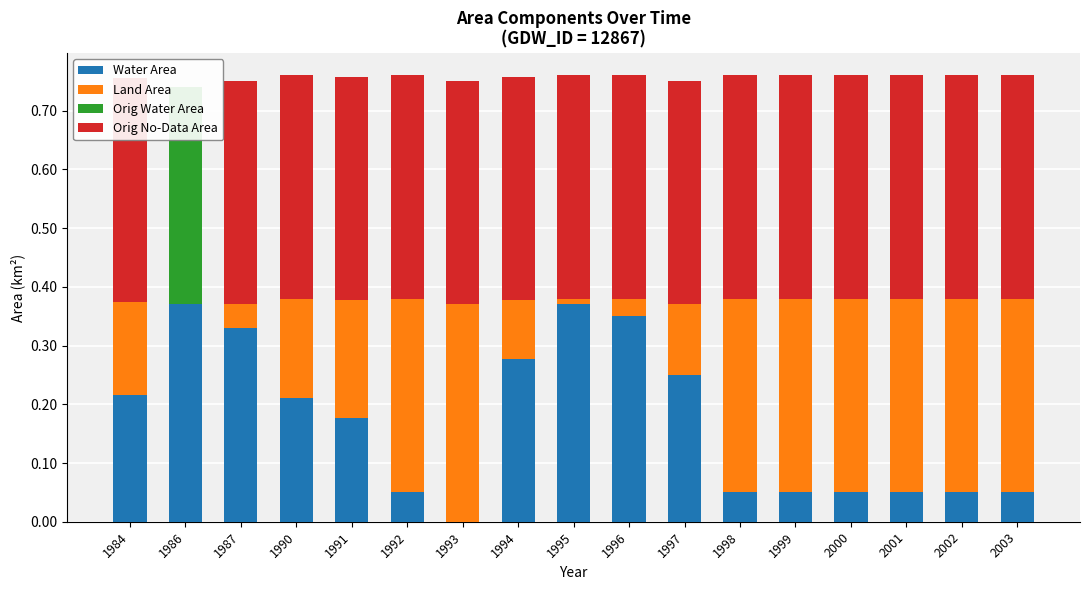

The value of Orig No-Data Area at 2001 is 0.4. True or false?

True